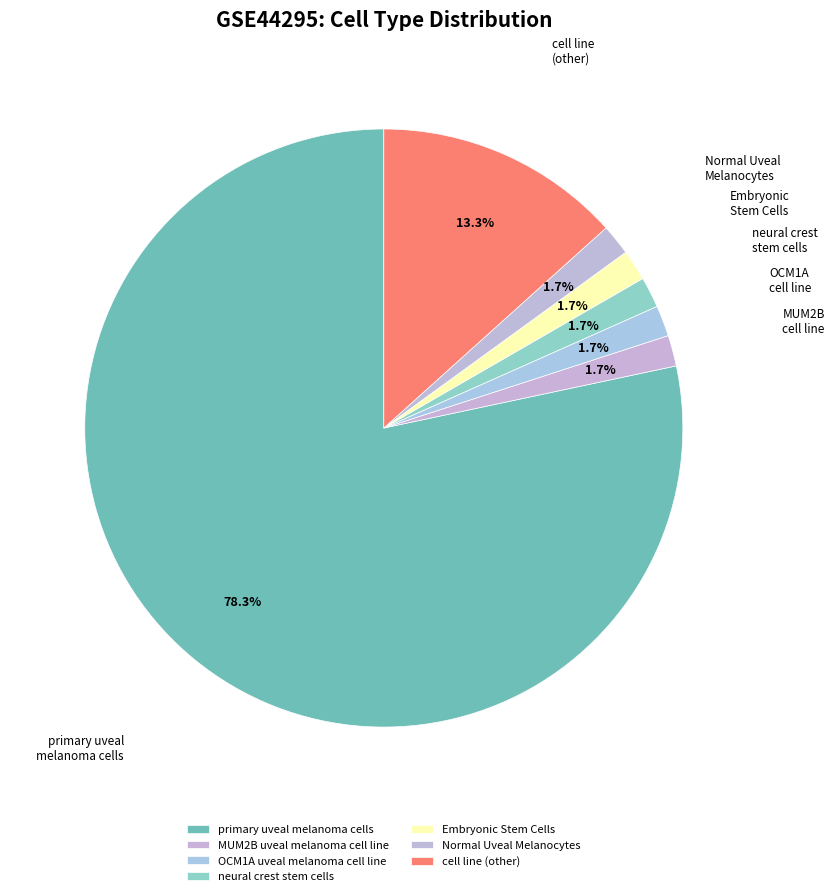

The neural crest stem cells slice represents 2% of the pie. True or false?

True